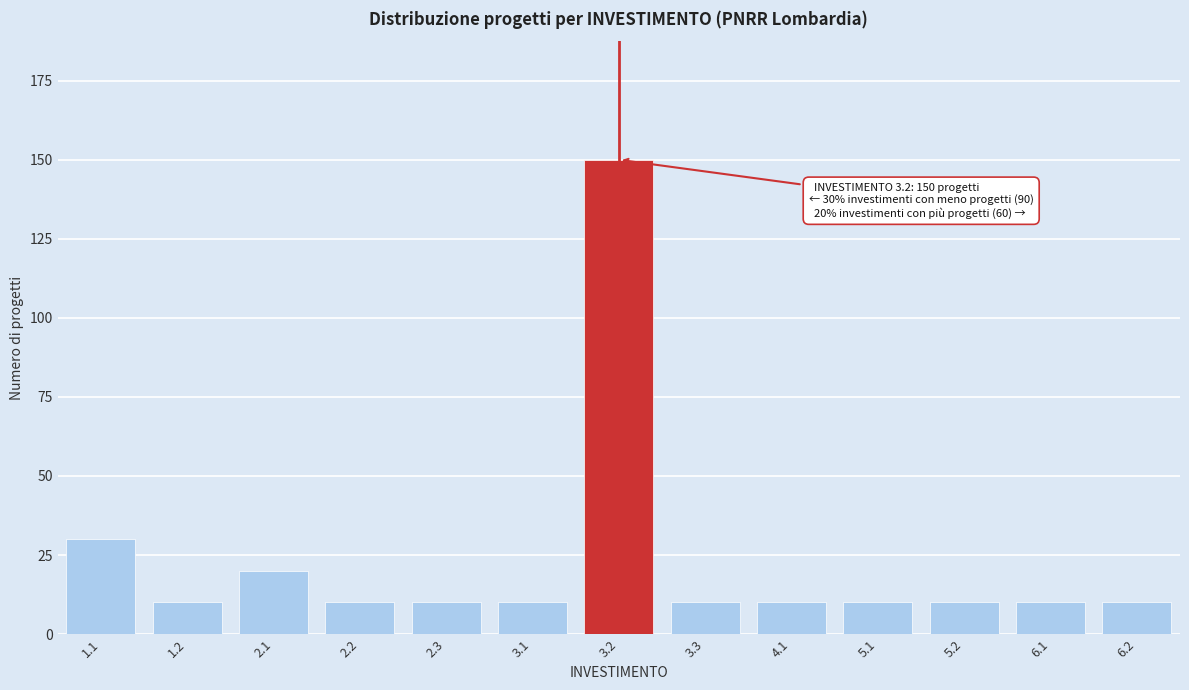

Reading left to right, what are all the values shown in this chart?

1.1=30	1.2=10	2.1=20	2.2=10	2.3=10	3.1=10	3.2=150	3.3=10	4.1=10	5.1=10	5.2=10	6.1=10	6.2=10